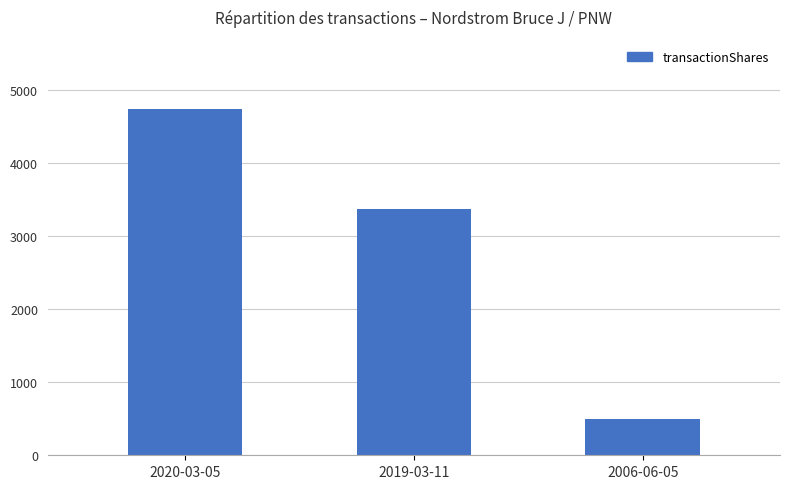

What is the label of the 2nd bar from the left?

2019-03-11